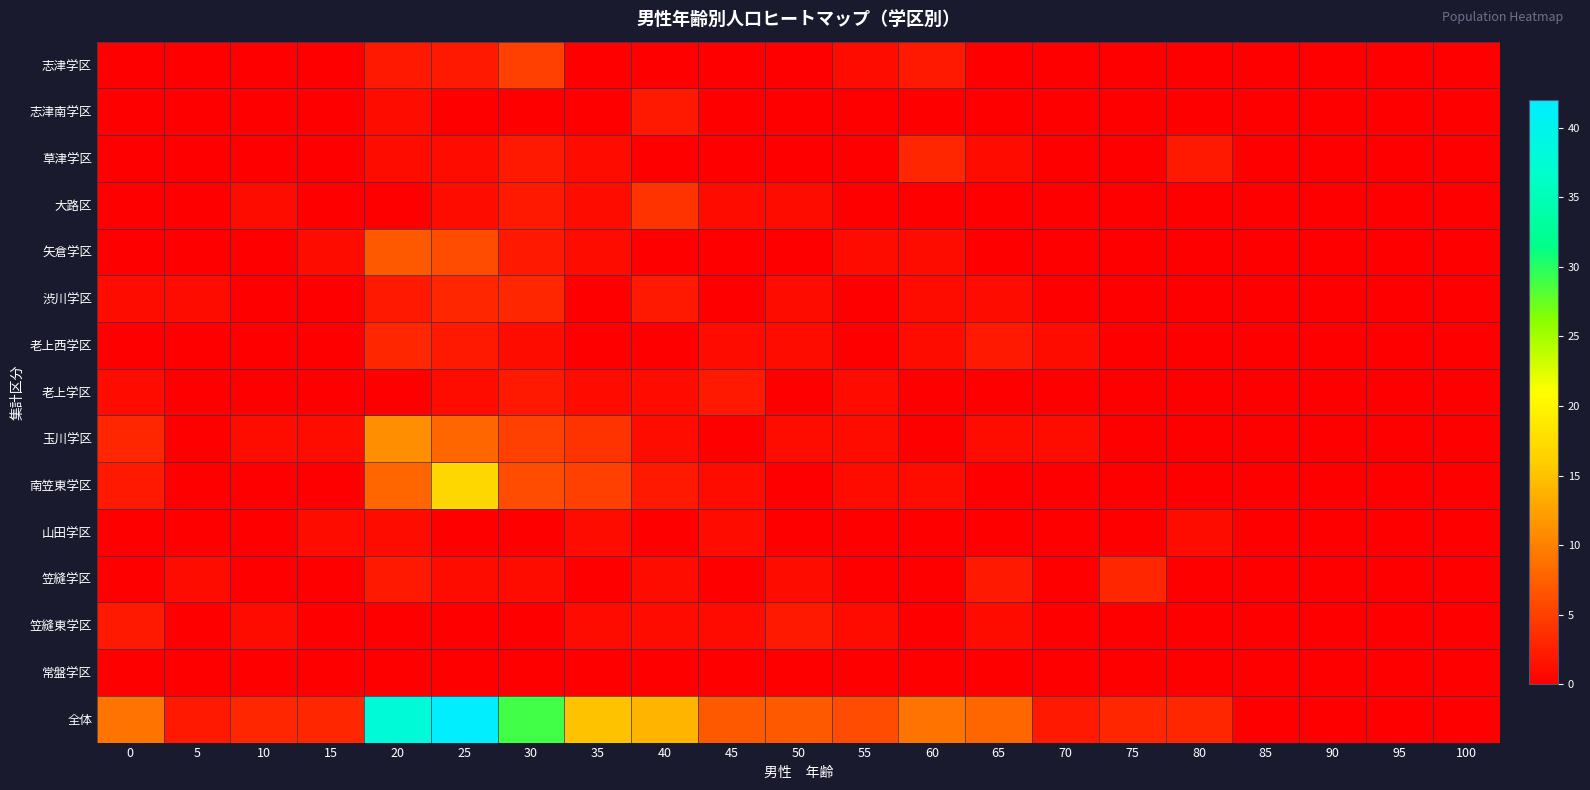

Reading left to right, what are all the values shown in this chart?

志津学区: 0=0	5=0	10=0	15=0	20=2	25=2	30=5	35=0	40=0	45=0	50=0	55=1	60=2	65=0	70=0	75=0	80=0	85=0	90=0	95=0	100=0
志津南学区: 0=0	5=0	10=0	15=0	20=1	25=0	30=0	35=0	40=2	45=0	50=0	55=0	60=0	65=0	70=0	75=0	80=0	85=0	90=0	95=0	100=0
草津学区: 0=0	5=0	10=0	15=0	20=1	25=1	30=2	35=1	40=0	45=0	50=0	55=0	60=3	65=1	70=0	75=0	80=2	85=0	90=0	95=0	100=0
大路区: 0=0	5=0	10=1	15=0	20=0	25=1	30=2	35=1	40=4	45=1	50=1	55=0	60=0	65=0	70=0	75=0	80=0	85=0	90=0	95=0	100=0
矢倉学区: 0=0	5=0	10=0	15=1	20=7	25=6	30=2	35=1	40=0	45=0	50=0	55=1	60=1	65=0	70=0	75=0	80=0	85=0	90=0	95=0	100=0
渋川学区: 0=1	5=1	10=0	15=0	20=2	25=3	30=3	35=0	40=2	45=0	50=1	55=0	60=1	65=1	70=0	75=0	80=0	85=0	90=0	95=0	100=0
老上西学区: 0=0	5=0	10=0	15=0	20=3	25=2	30=1	35=0	40=0	45=1	50=1	55=0	60=1	65=2	70=1	75=0	80=0	85=0	90=0	95=0	100=0
老上学区: 0=1	5=0	10=0	15=0	20=0	25=1	30=2	35=1	40=1	45=2	50=0	55=1	60=0	65=0	70=0	75=0	80=0	85=0	90=0	95=0	100=0
玉川学区: 0=3	5=0	10=1	15=1	20=11	25=8	30=5	35=4	40=1	45=0	50=1	55=1	60=0	65=1	70=1	75=0	80=0	85=0	90=0	95=0	100=0
南笠東学区: 0=2	5=0	10=0	15=0	20=8	25=17	30=6	35=5	40=2	45=1	50=0	55=1	60=1	65=0	70=0	75=0	80=0	85=0	90=0	95=0	100=0
山田学区: 0=0	5=0	10=0	15=1	20=1	25=0	30=0	35=1	40=0	45=1	50=0	55=0	60=0	65=0	70=0	75=0	80=1	85=0	90=0	95=0	100=0
笠縫学区: 0=0	5=1	10=0	15=0	20=2	25=1	30=1	35=0	40=1	45=0	50=1	55=0	60=0	65=2	70=0	75=3	80=0	85=0	90=0	95=0	100=0
笠縫東学区: 0=2	5=0	10=1	15=0	20=0	25=0	30=0	35=1	40=1	45=1	50=2	55=1	60=0	65=1	70=0	75=0	80=0	85=0	90=0	95=0	100=0
常盤学区: 0=0	5=0	10=0	15=0	20=0	25=0	30=0	35=0	40=0	45=0	50=0	55=0	60=0	65=0	70=0	75=0	80=0	85=0	90=0	95=0	100=0
全体: 0=9	5=2	10=3	15=3	20=38	25=42	30=29	35=15	40=14	45=7	50=7	55=6	60=9	65=8	70=2	75=3	80=3	85=0	90=0	95=0	100=0